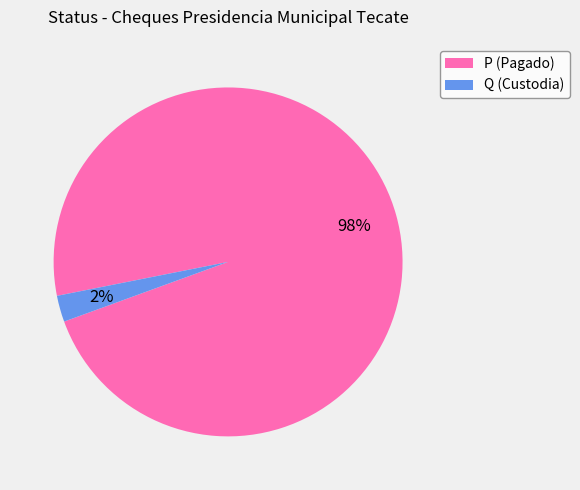

Does any single category account for the majority?

Yes